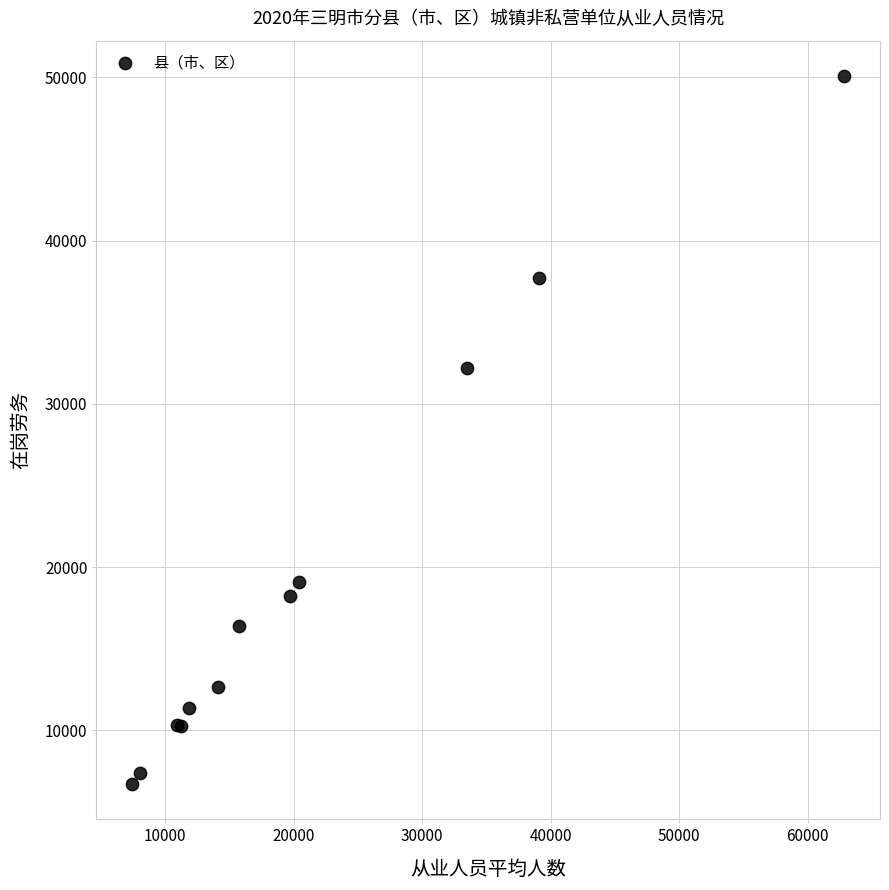

What Y value in the scatter plot is closest to 28405?

32215.2